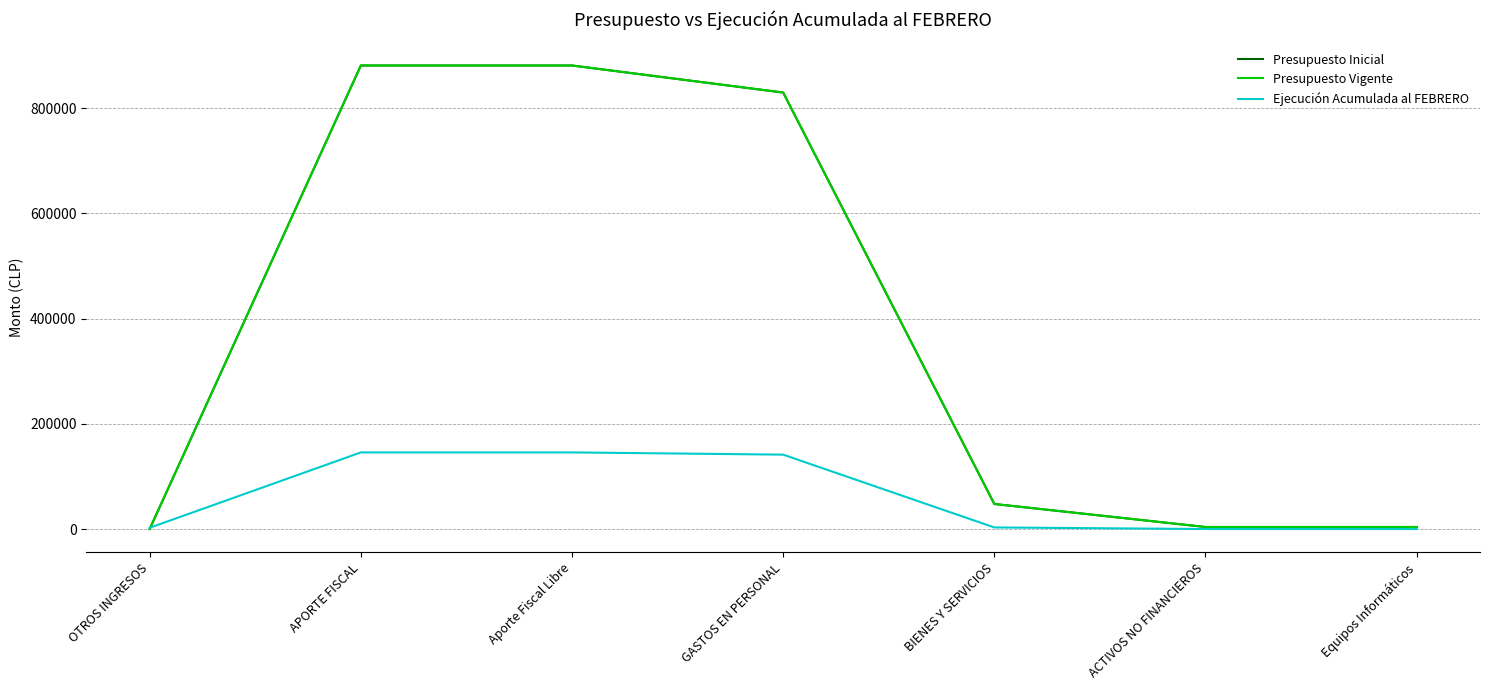

Is this an area chart (filled region under the line)?

No